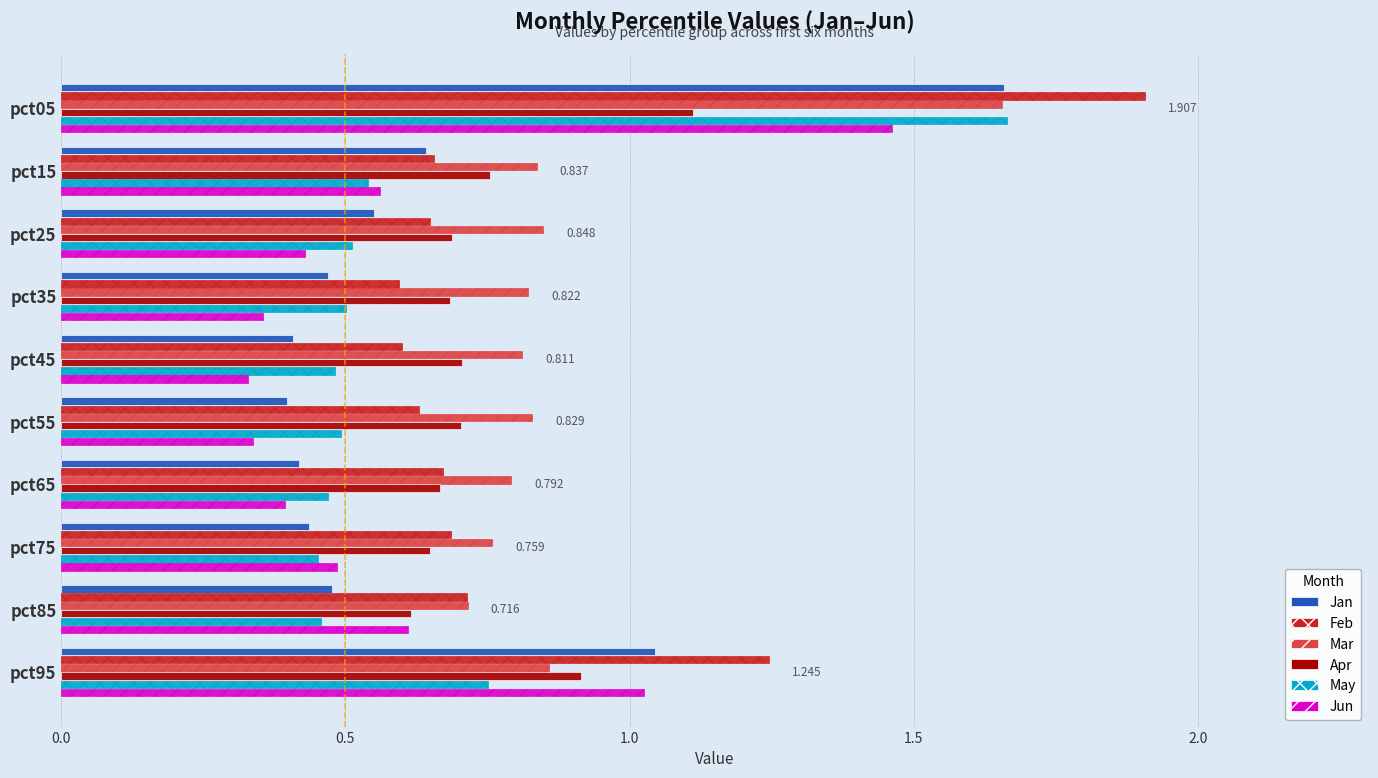

How many categories are shown in the chart?

10